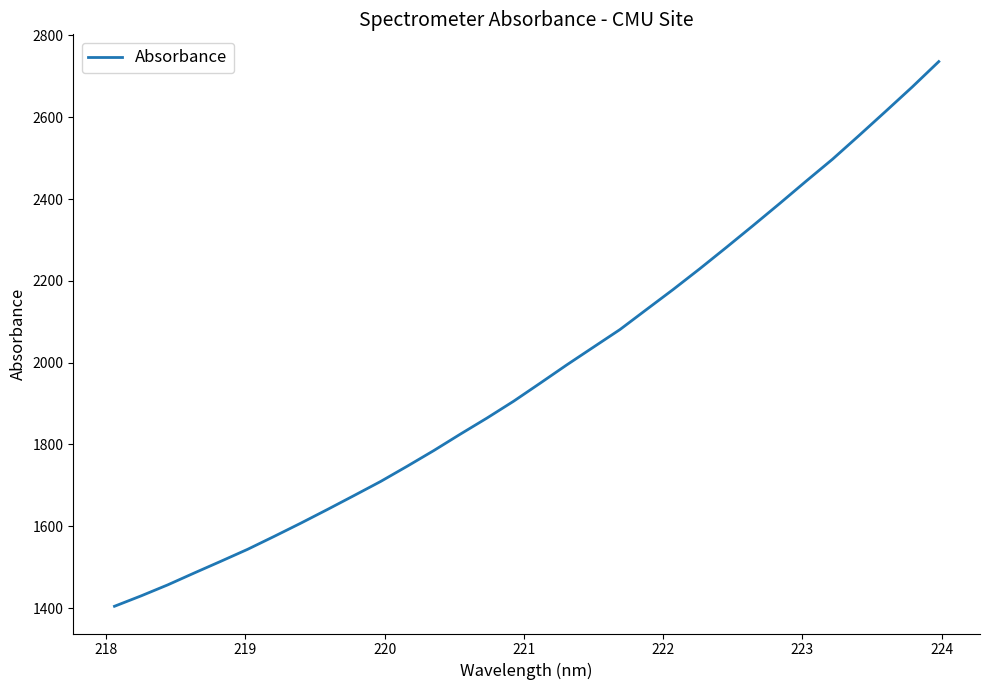

What is the difference between the maximum and minimum values?

1331.8